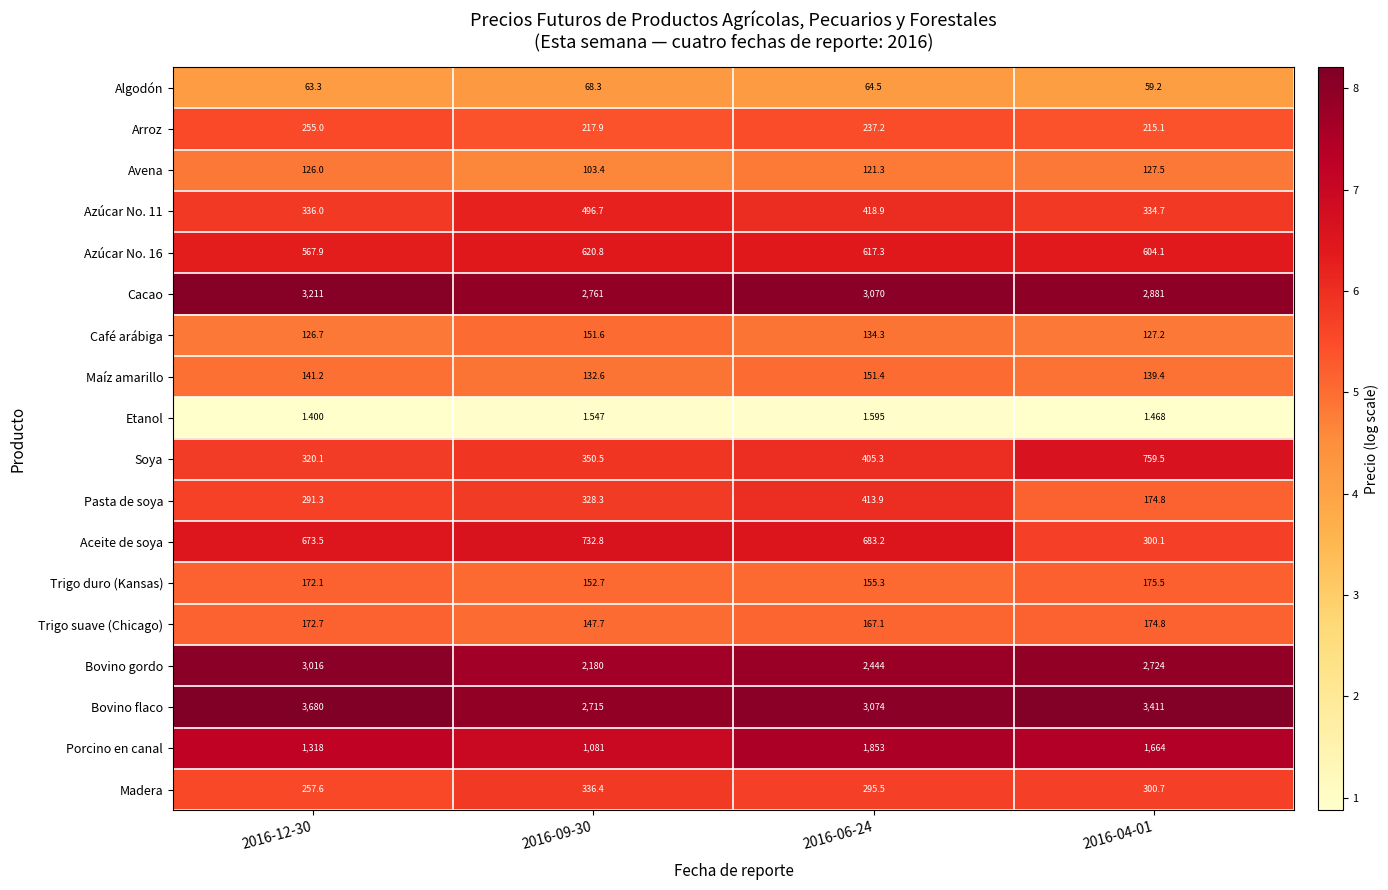

Between 2016-06-24 and 2016-04-01, which series saw the biggest shift?

Aceite de soya